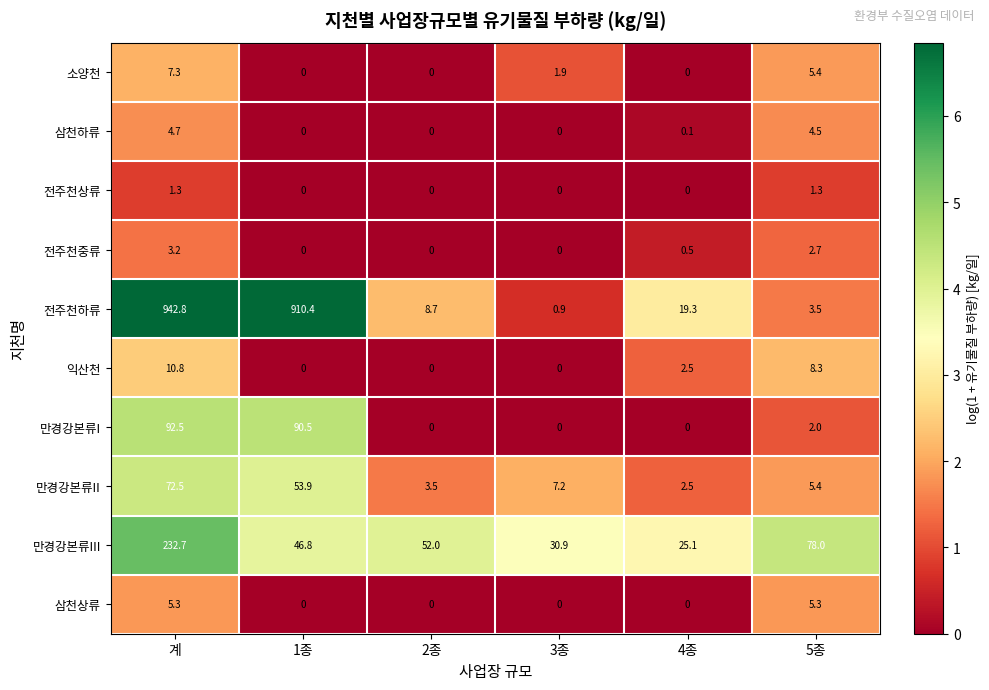

True or false: 만경강본류I has a value of 28.6 at 2종.

False